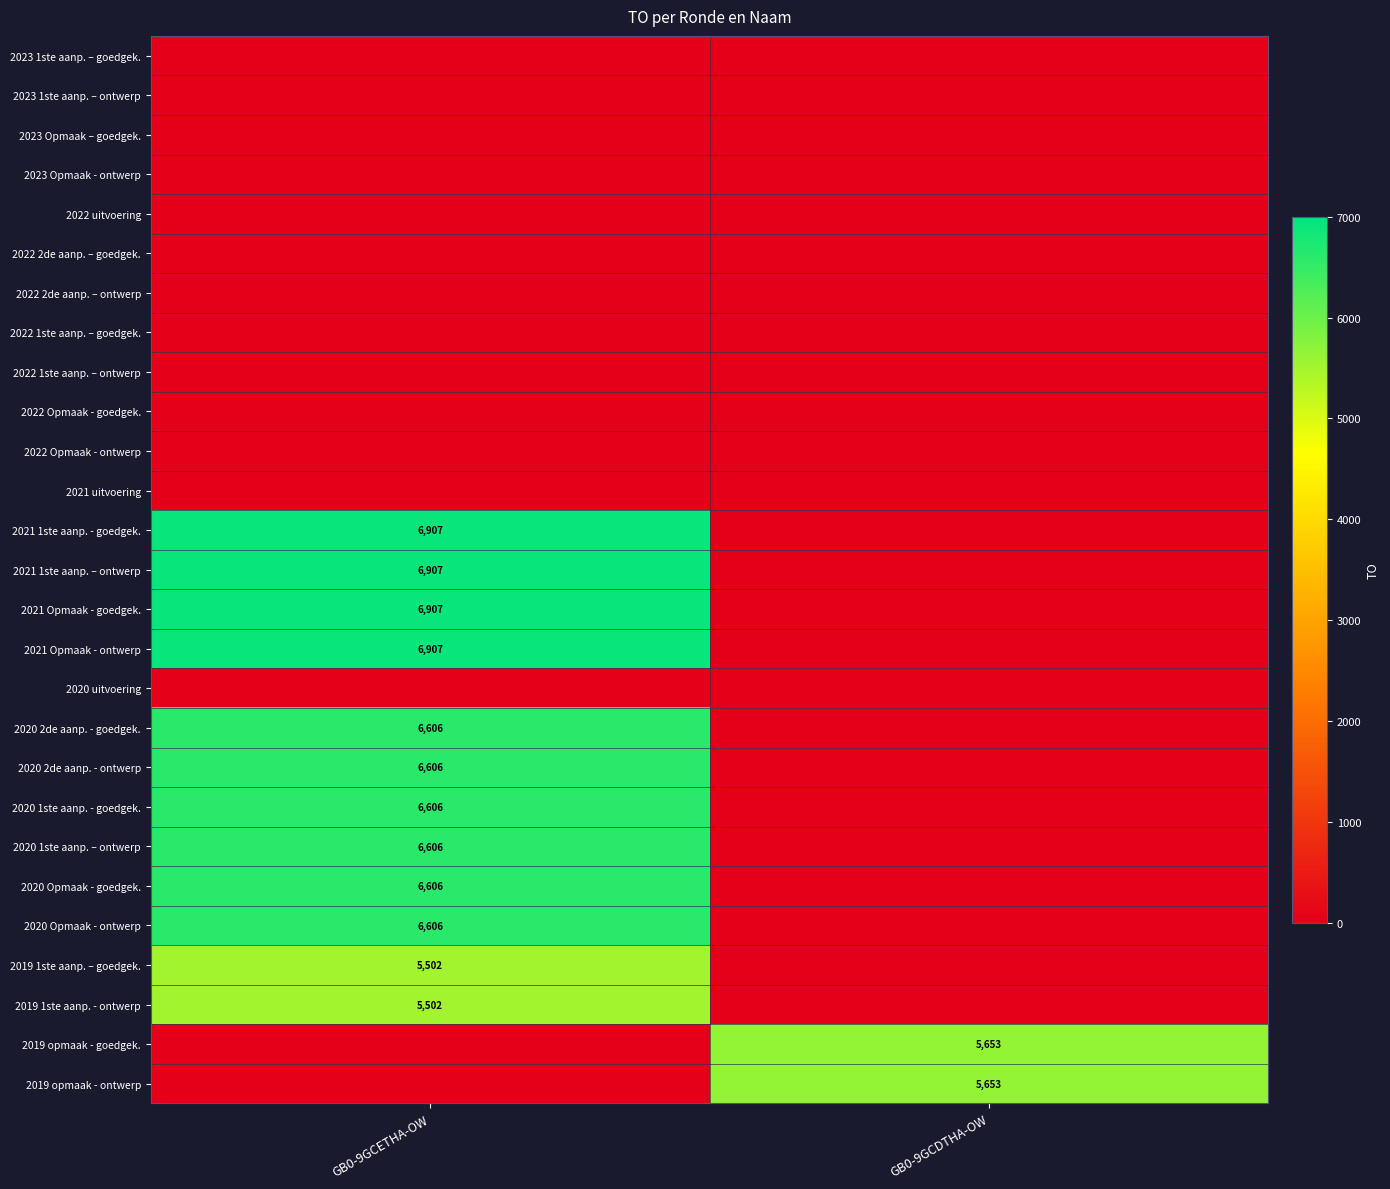

What is the difference between the highest and lowest values at GB0-9GCDTHA-OW?

5653